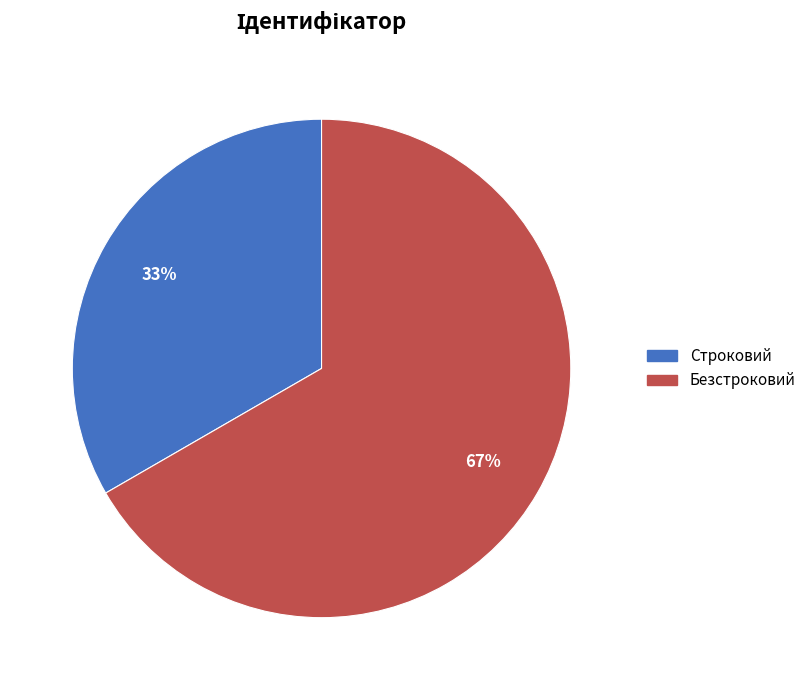

The Безстроковий slice represents 59% of the pie. True or false?

False